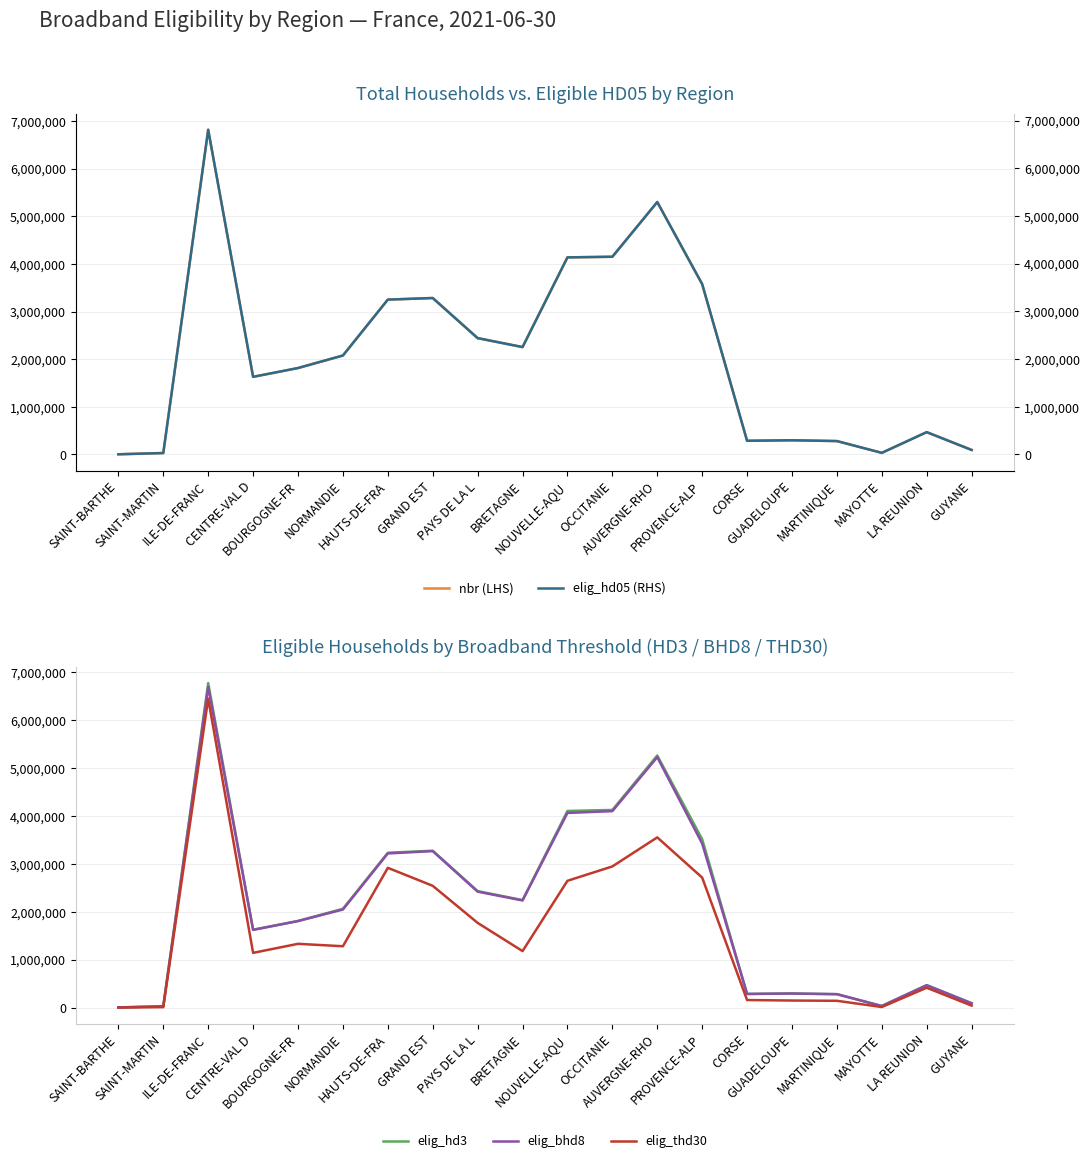

What is the sum of the elig_thd30 values at CORSE and PROVENCE-ALP?

2873198